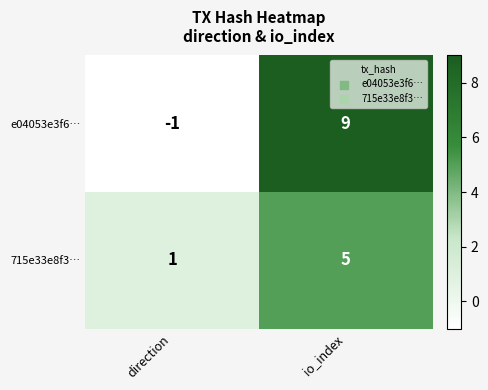

Which series has the largest total across all categories?

e04053e3f6…